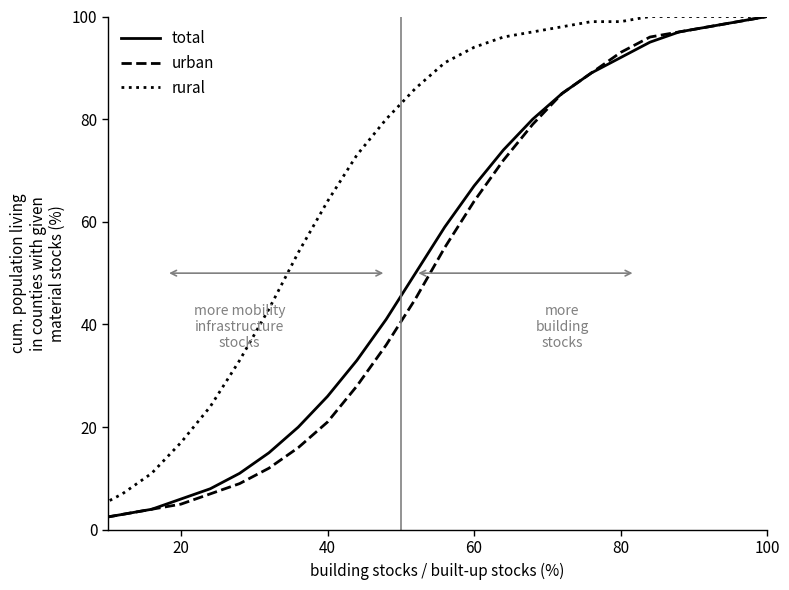

Which series has the largest total across all categories?

rural